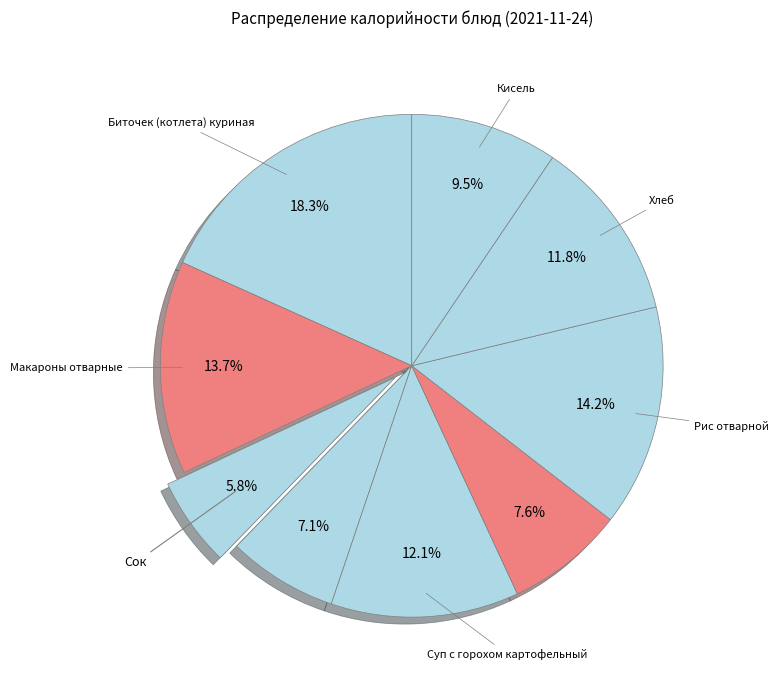

Count the number of slices in the pie.

9